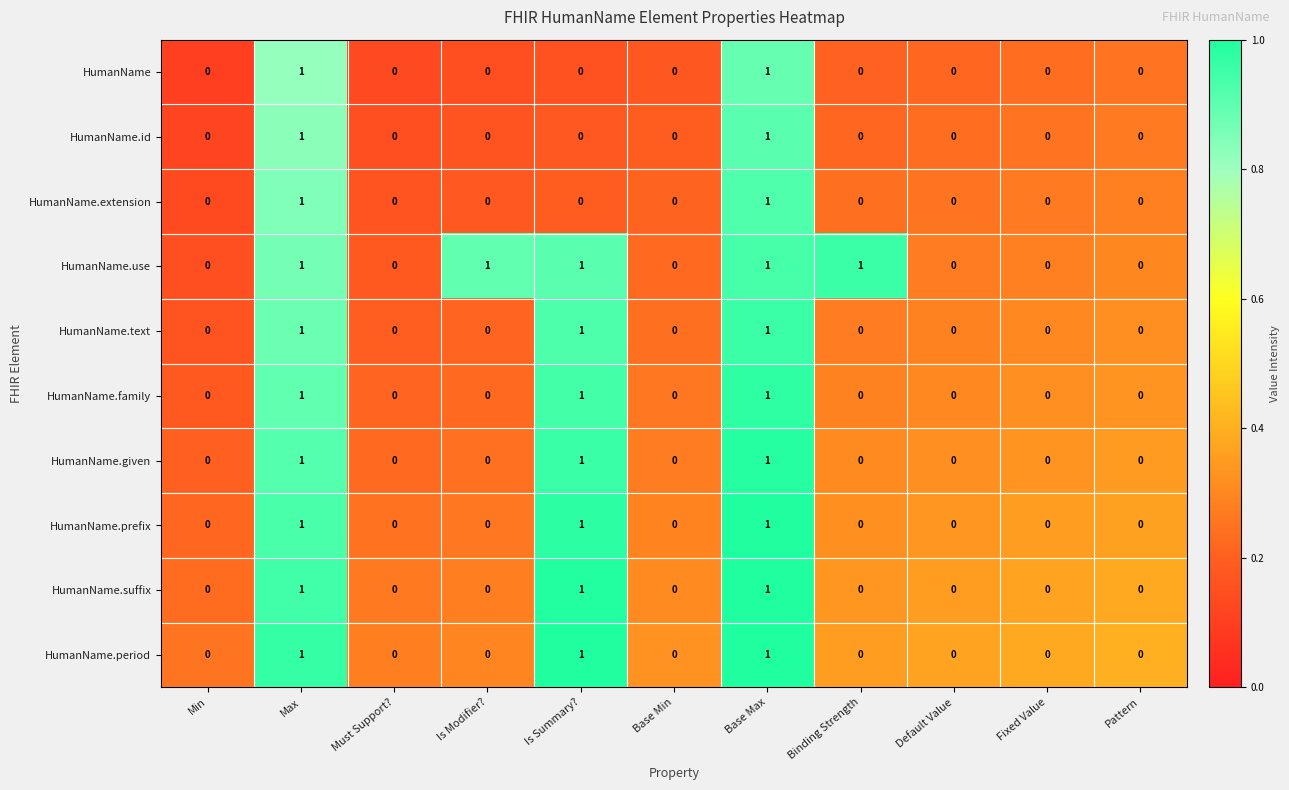

True or false: HumanName.text has a value of 0 at Binding Strength.

True